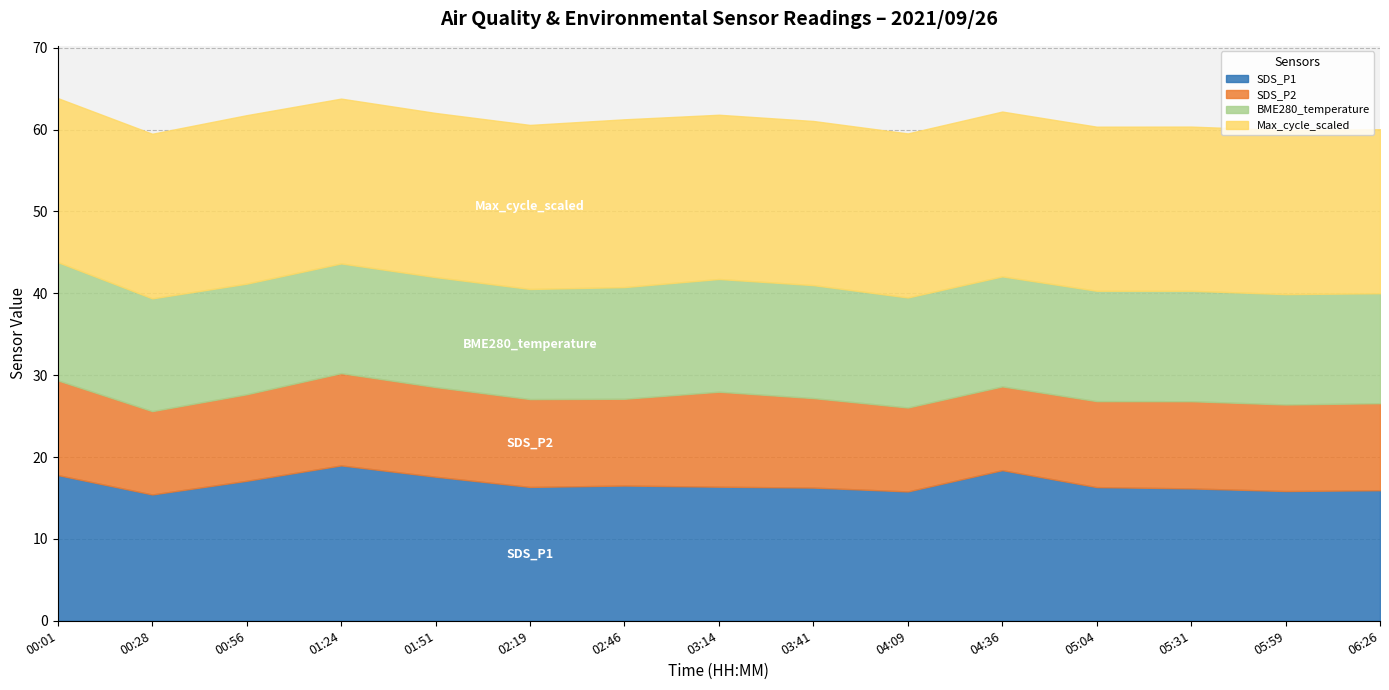

What is the sum of all BME280_temperature values?

204.0